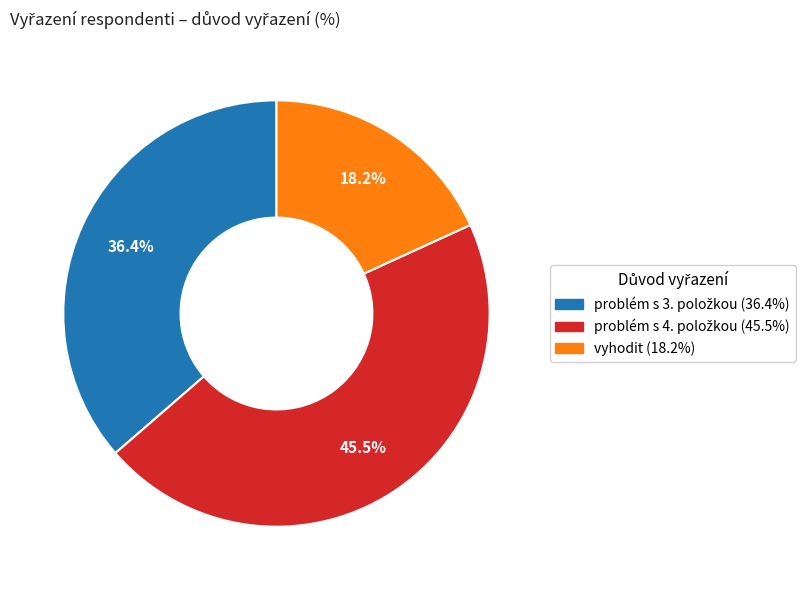

How many slices are in this pie chart?

3